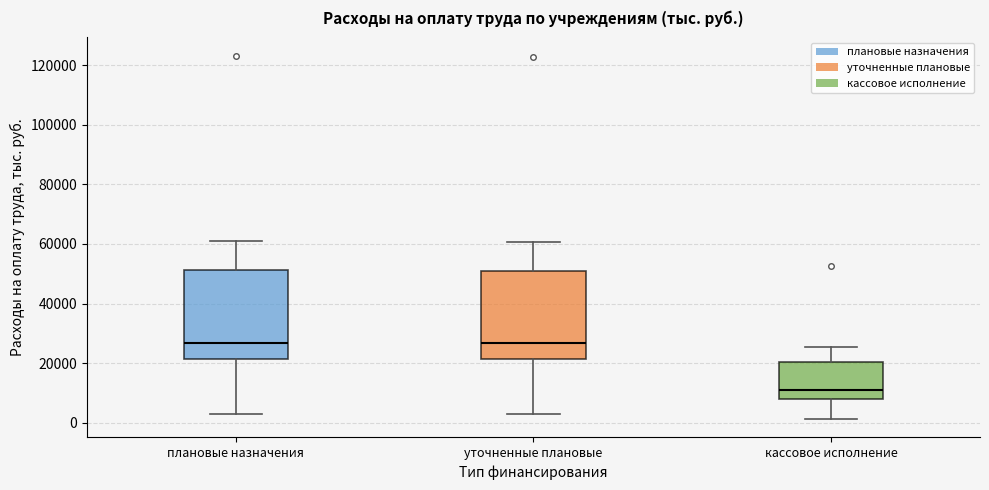

Reading left to right, read every box against the y-axis: the position of its median line, the range the box covers, and the ends of its whiskers. The values are not printed on the chart, so give them approximately, as read against the axis.

плановые назначения: median 26000, box 22000 to 52000, whiskers 2000 to 60000
уточненные плановые: median 26000, box 22000 to 50000, whiskers 2000 to 60000
кассовое исполнение: median 12000, box 8000 to 20000, whiskers 2000 to 26000